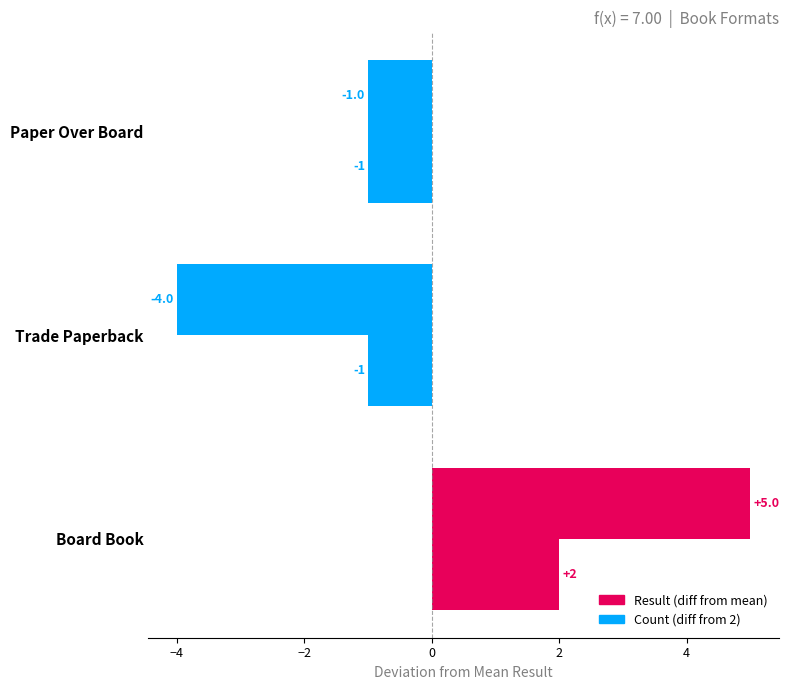

How many values in Count (diff from 2) are above zero?

1